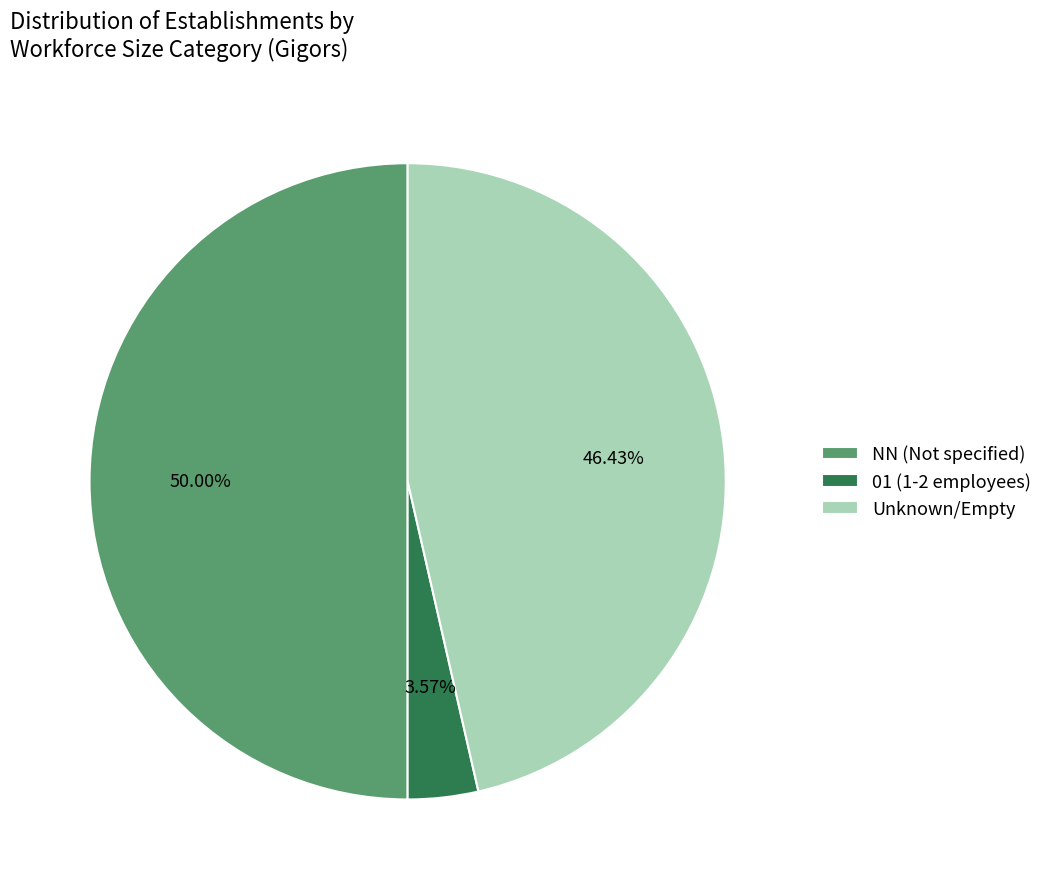

Is 01 (1-2 employees) the majority of the pie?

No